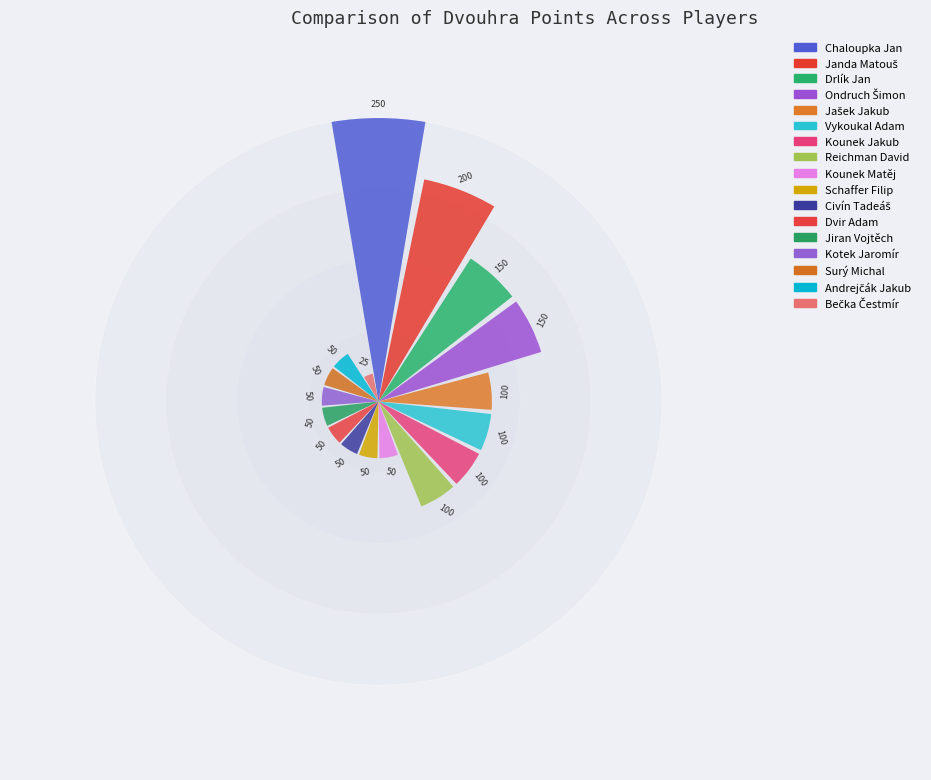

How many data points are less than 50?

1